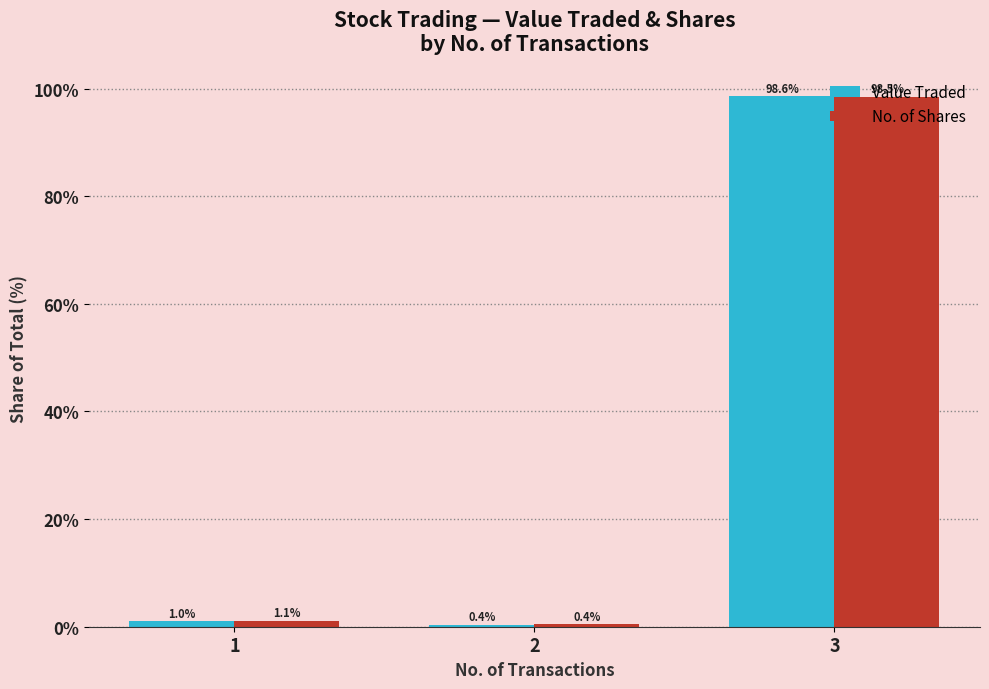

Rank the series at 1 from highest to lowest value.

No. of Shares, Value Traded